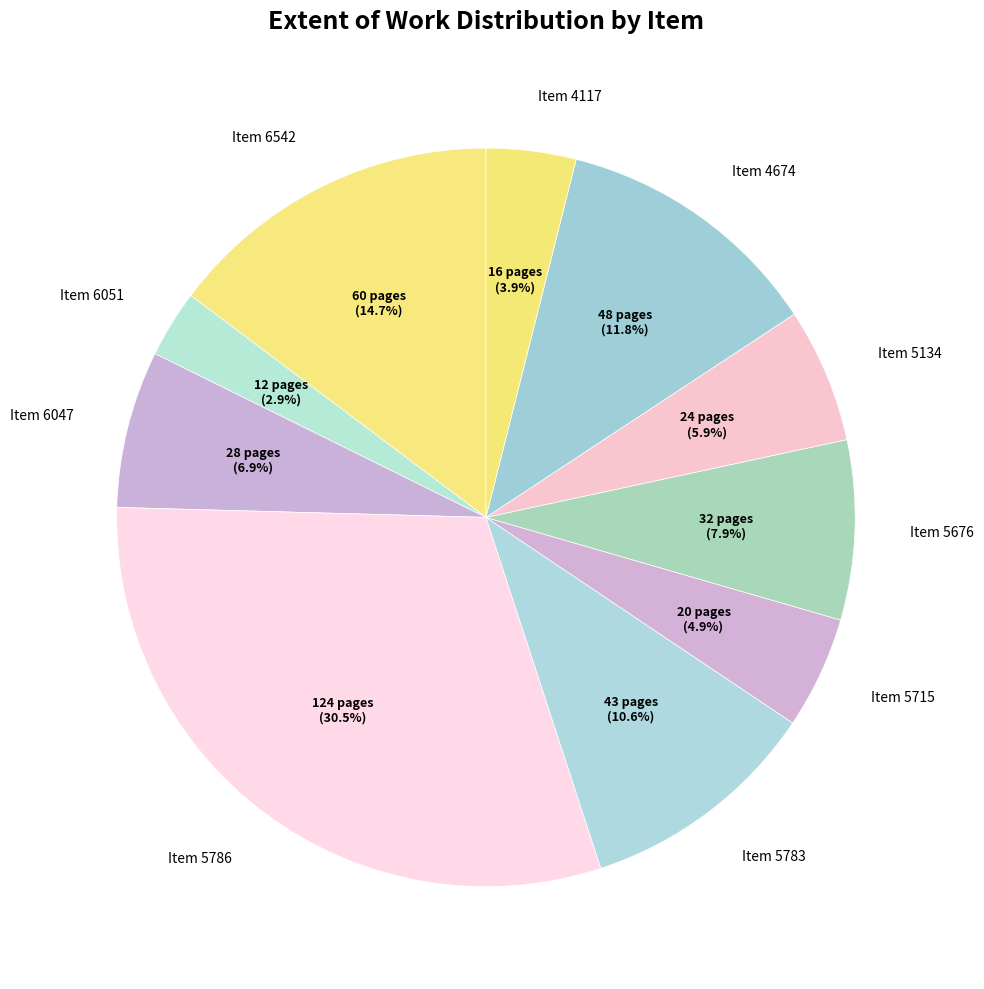

What is the largest slice in the pie chart?

5786